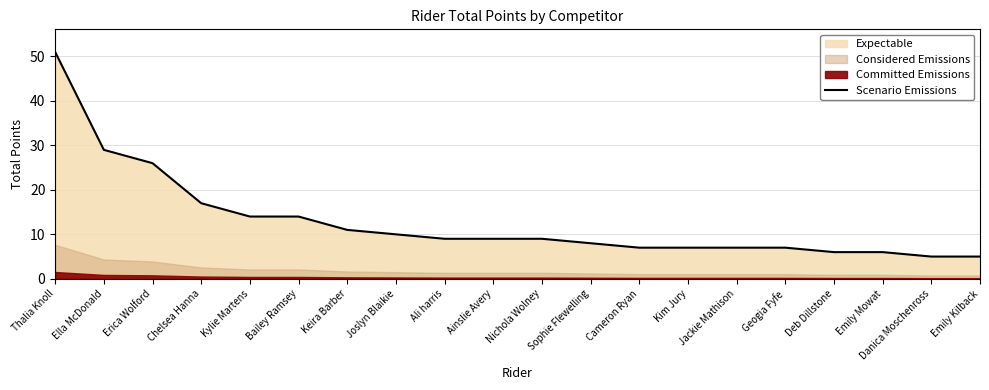

The Scenario Emissions series shows 31 at Thalia Knoll. True or false?

False